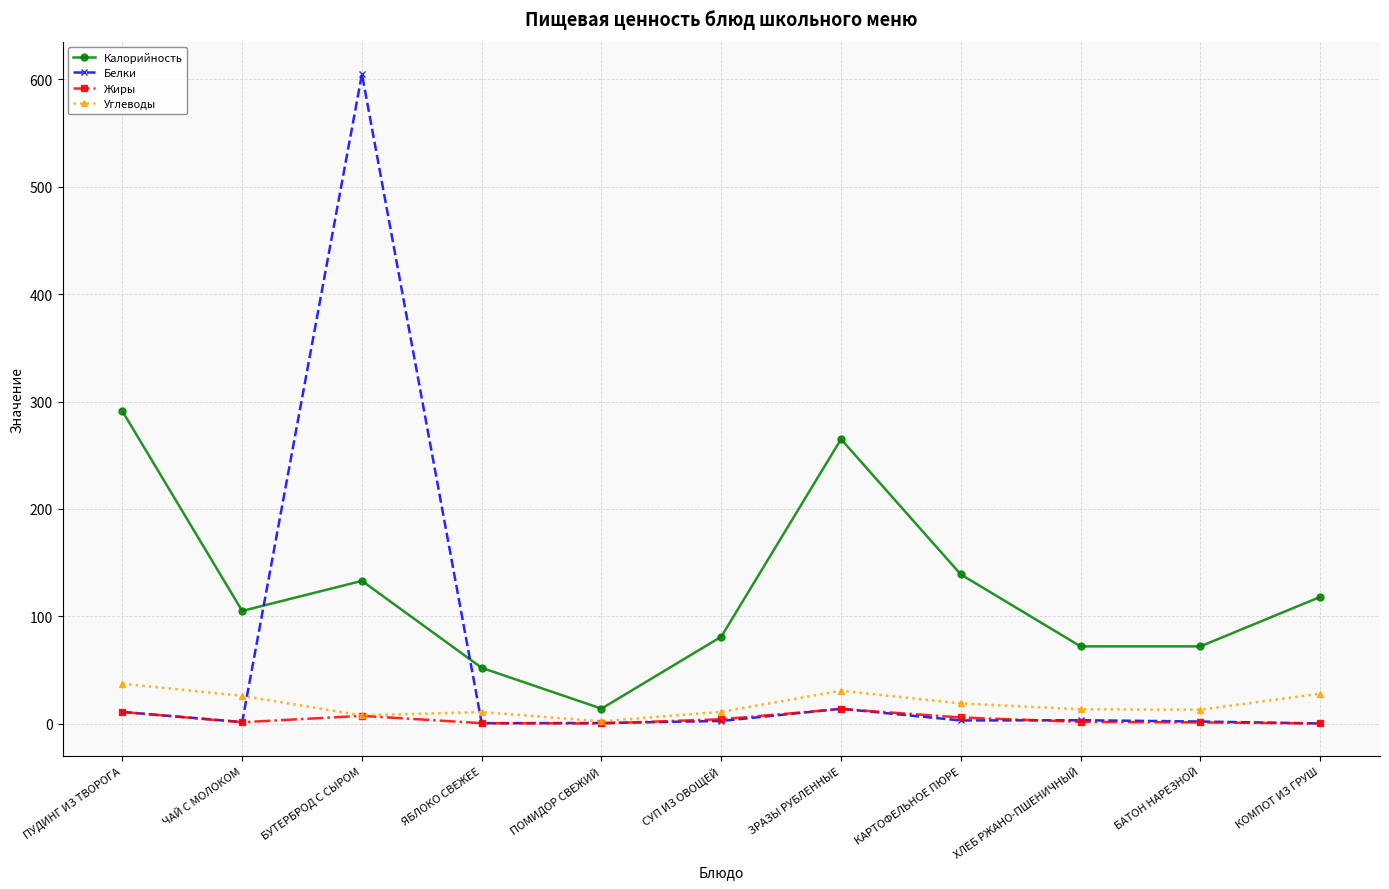

Is it true that Калорийность equals 14.0 at ПОМИДОР СВЕЖИЙ?

True